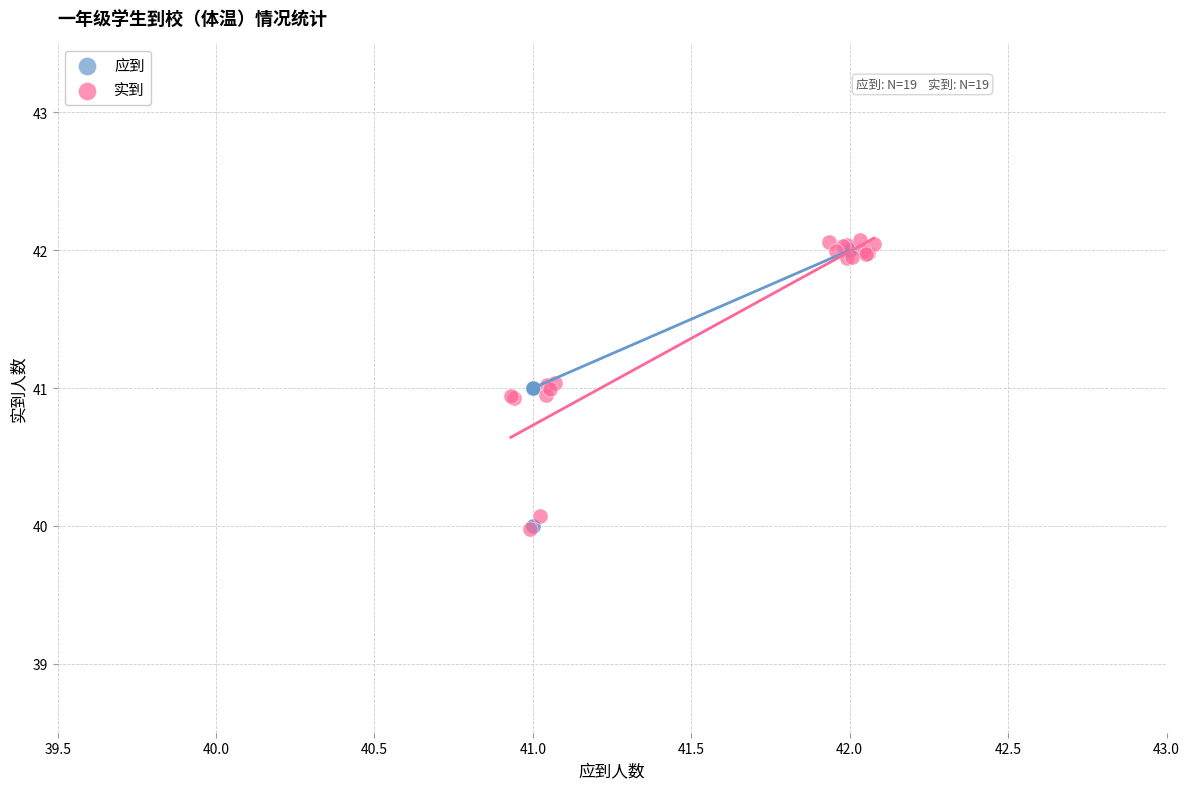

Which series has the widest spread of Y values?

实到